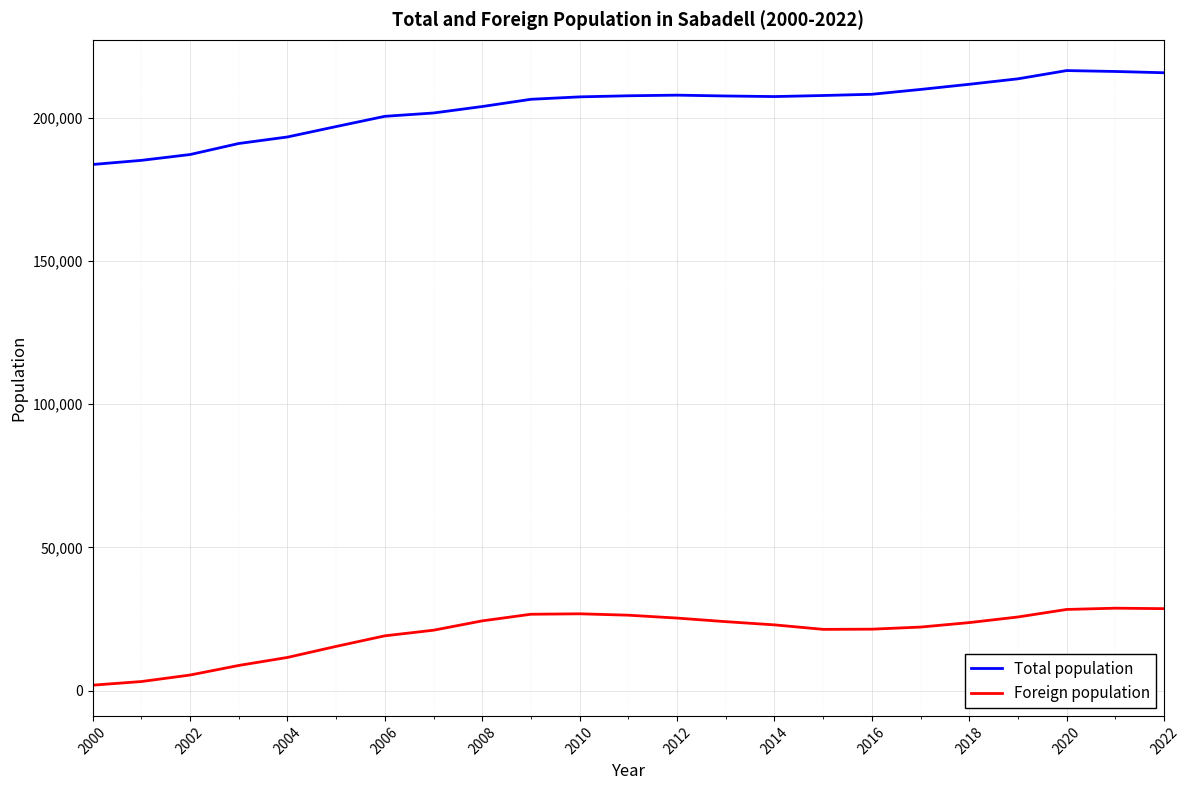

Which series has the largest total across all categories?

Total population